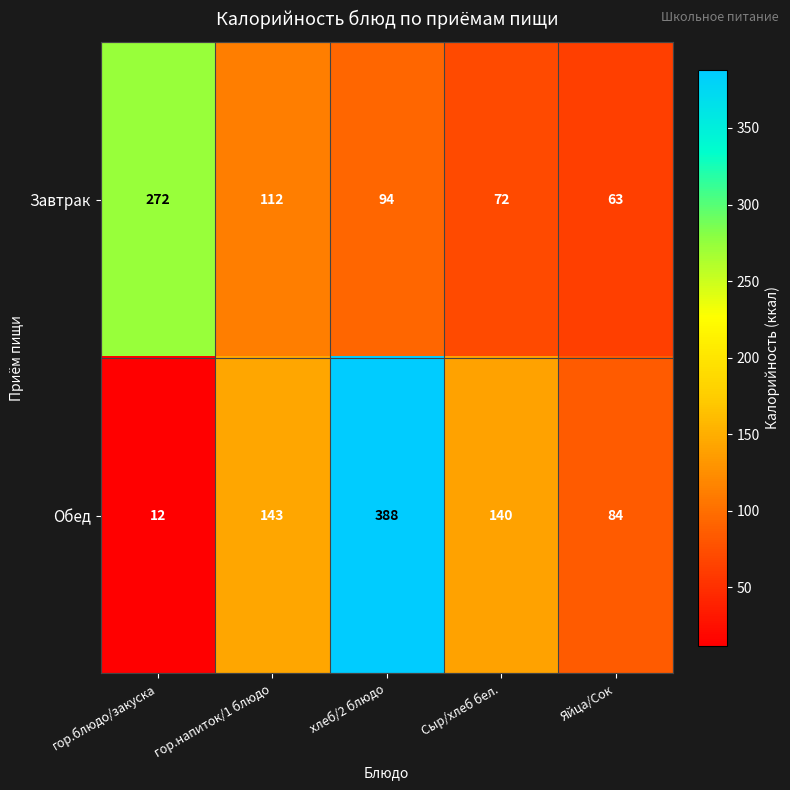

Reading left to right, transcribe all the data shown in this chart.

Завтрак: 272	112	94	72	63
Обед: 12	143	388	140	84